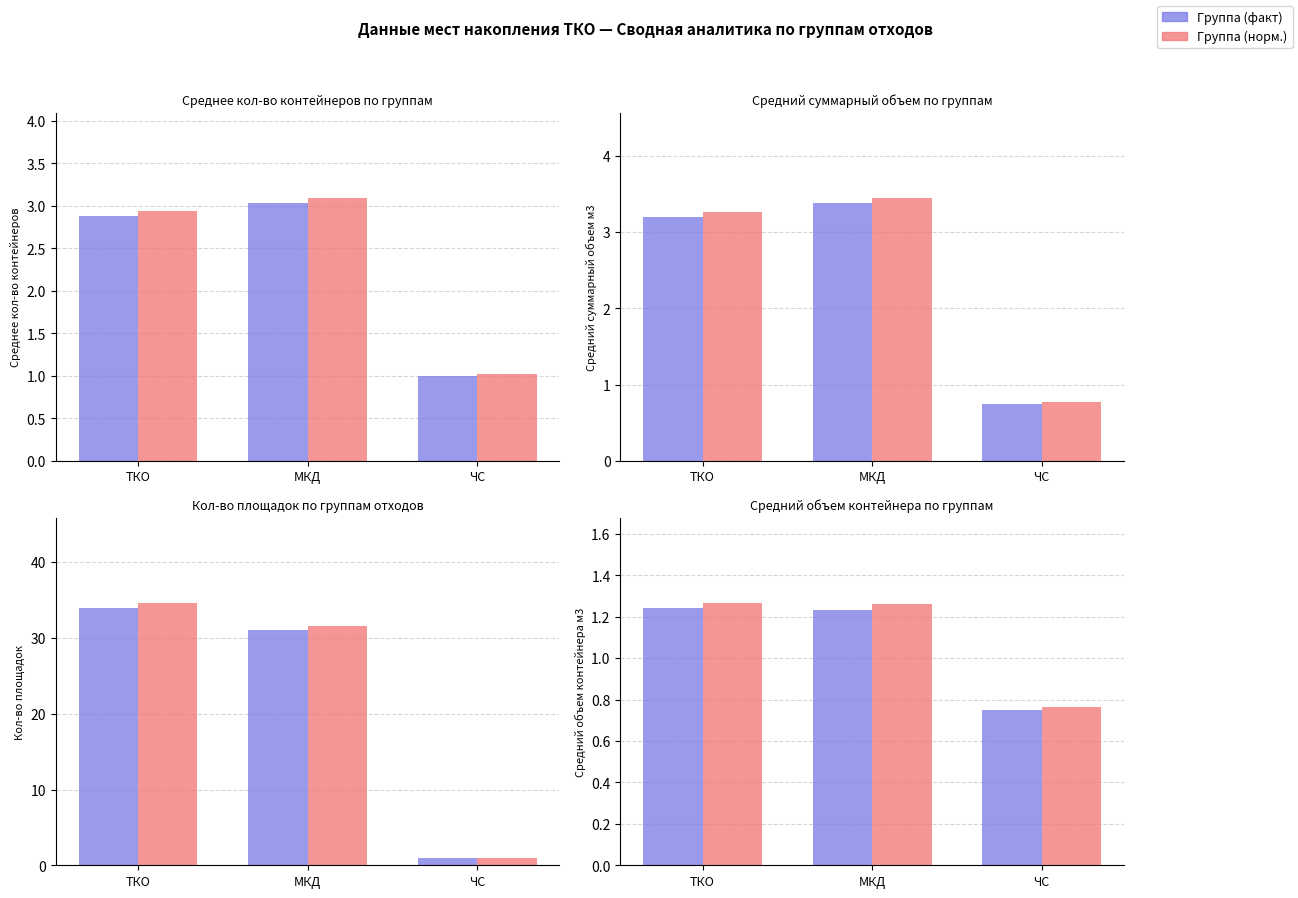

Is the value of Группа (норм.) at МКД greater than the value of Группа (факт) at ТКО?

Yes